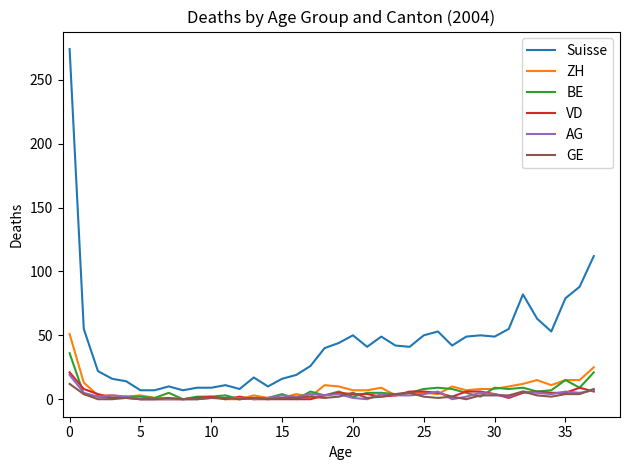

Which series has the largest total across all categories?

Suisse